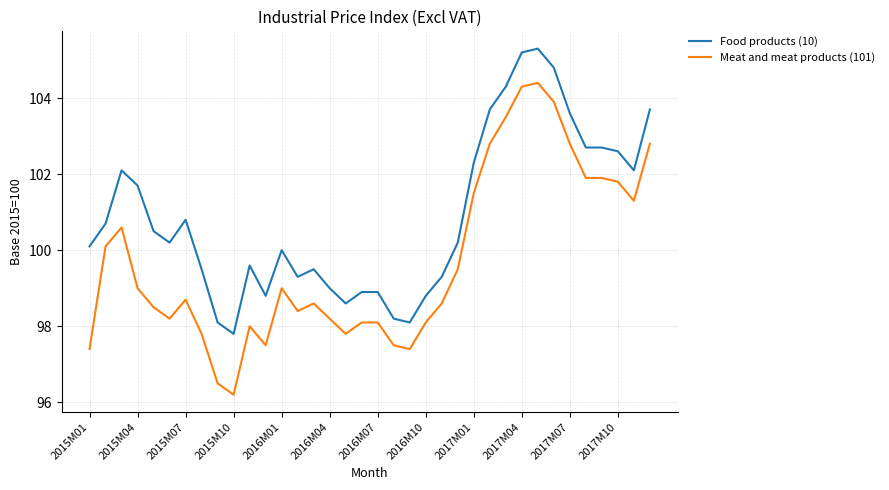

Reading left to right, transcribe all the data shown in this chart.

Food products (10): 100.1	100.7	102.1	101.7	100.5	100.2	100.8	99.5	98.1	97.8	99.6	98.8	100.0	99.3	99.5	99.0	98.6	98.9	98.9	98.2	98.1	98.8	99.3	100.2	102.3	103.7	104.3	105.2	105.3	104.8	103.6	102.7	102.7	102.6	102.1	103.7
Meat and meat products (101): 97.4	100.1	100.6	99.0	98.5	98.2	98.7	97.8	96.5	96.2	98.0	97.5	99.0	98.4	98.6	98.2	97.8	98.1	98.1	97.5	97.4	98.1	98.6	99.5	101.5	102.8	103.5	104.3	104.4	103.9	102.8	101.9	101.9	101.8	101.3	102.8